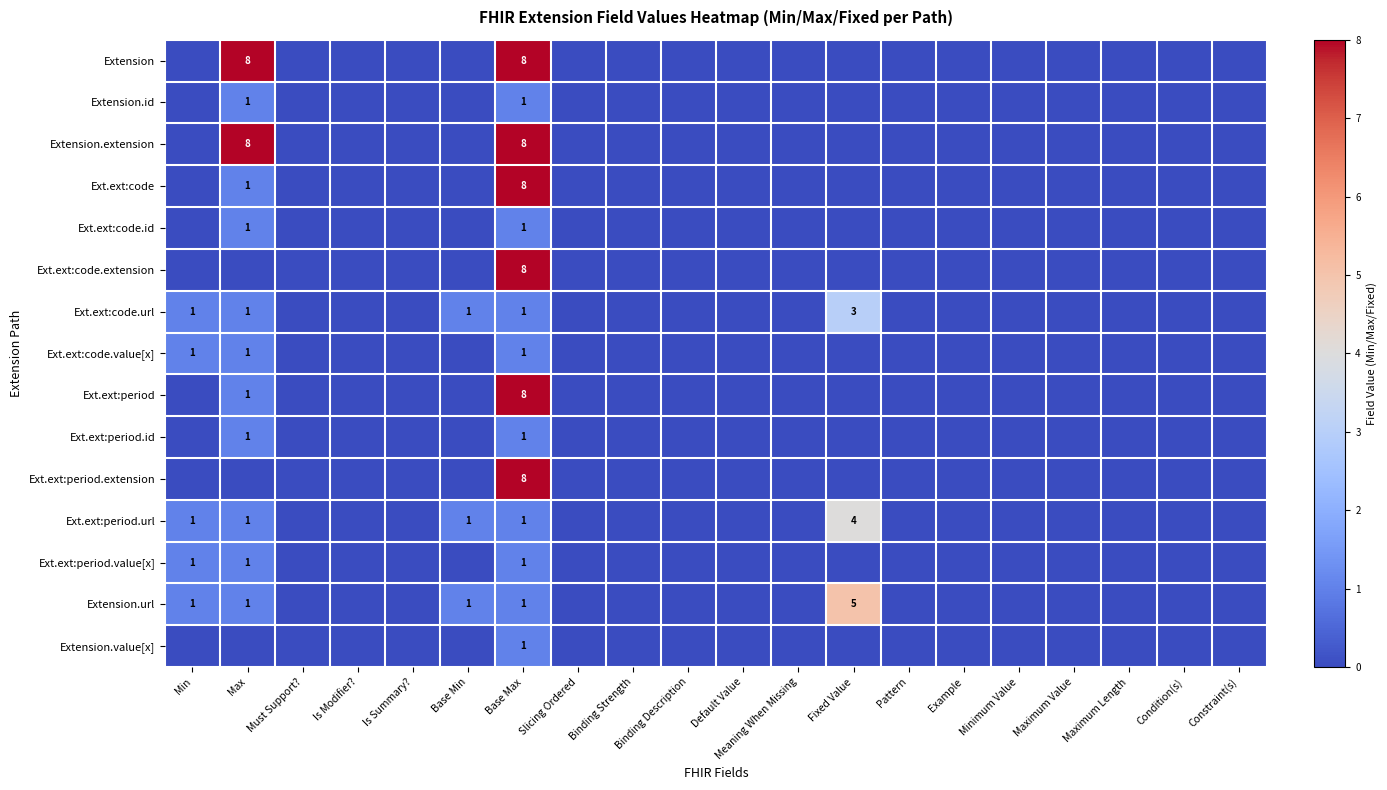

What is the spread (max minus min) of values at Base Max?

7